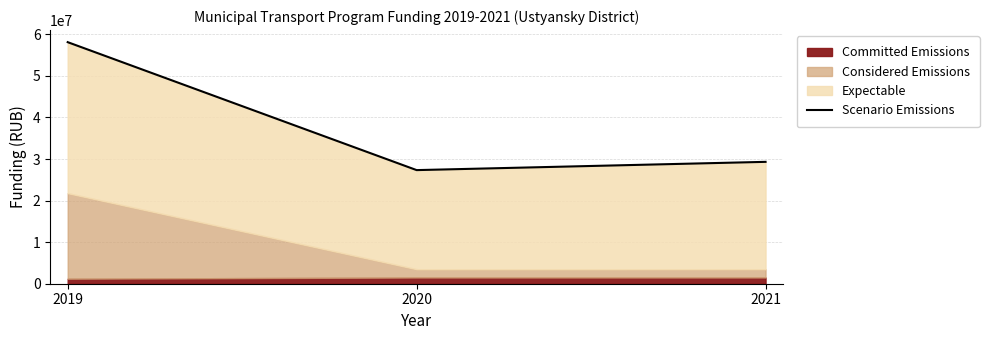

True or false: the data shows 96092694.1 at 2019.

False